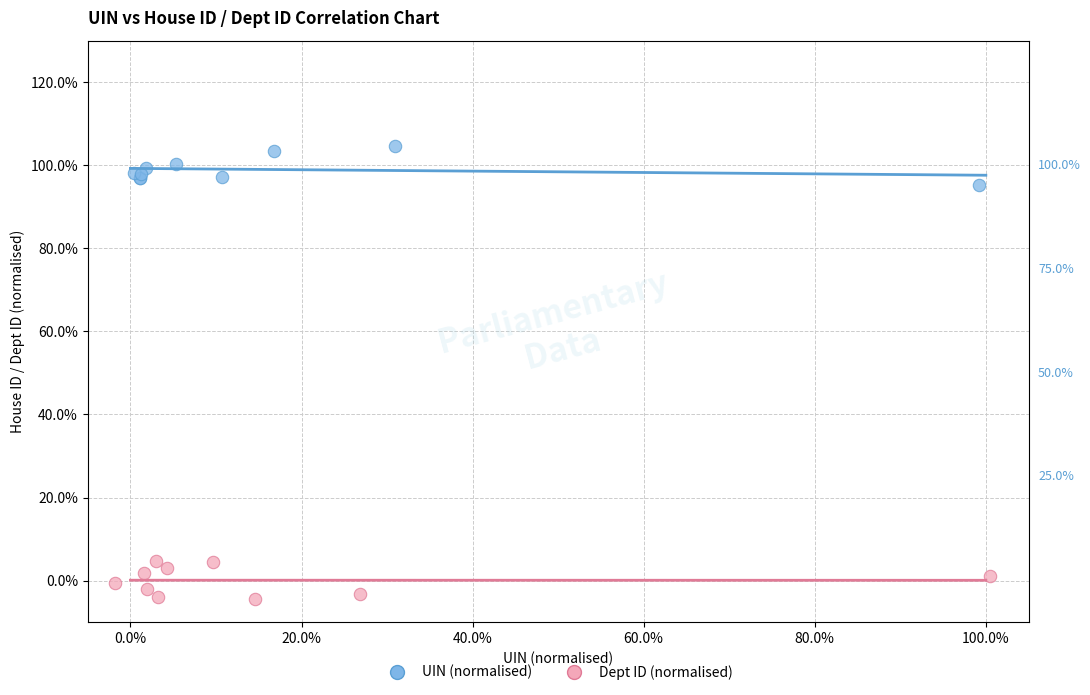

Which series reaches the maximum Y coordinate?

UIN (normalised)